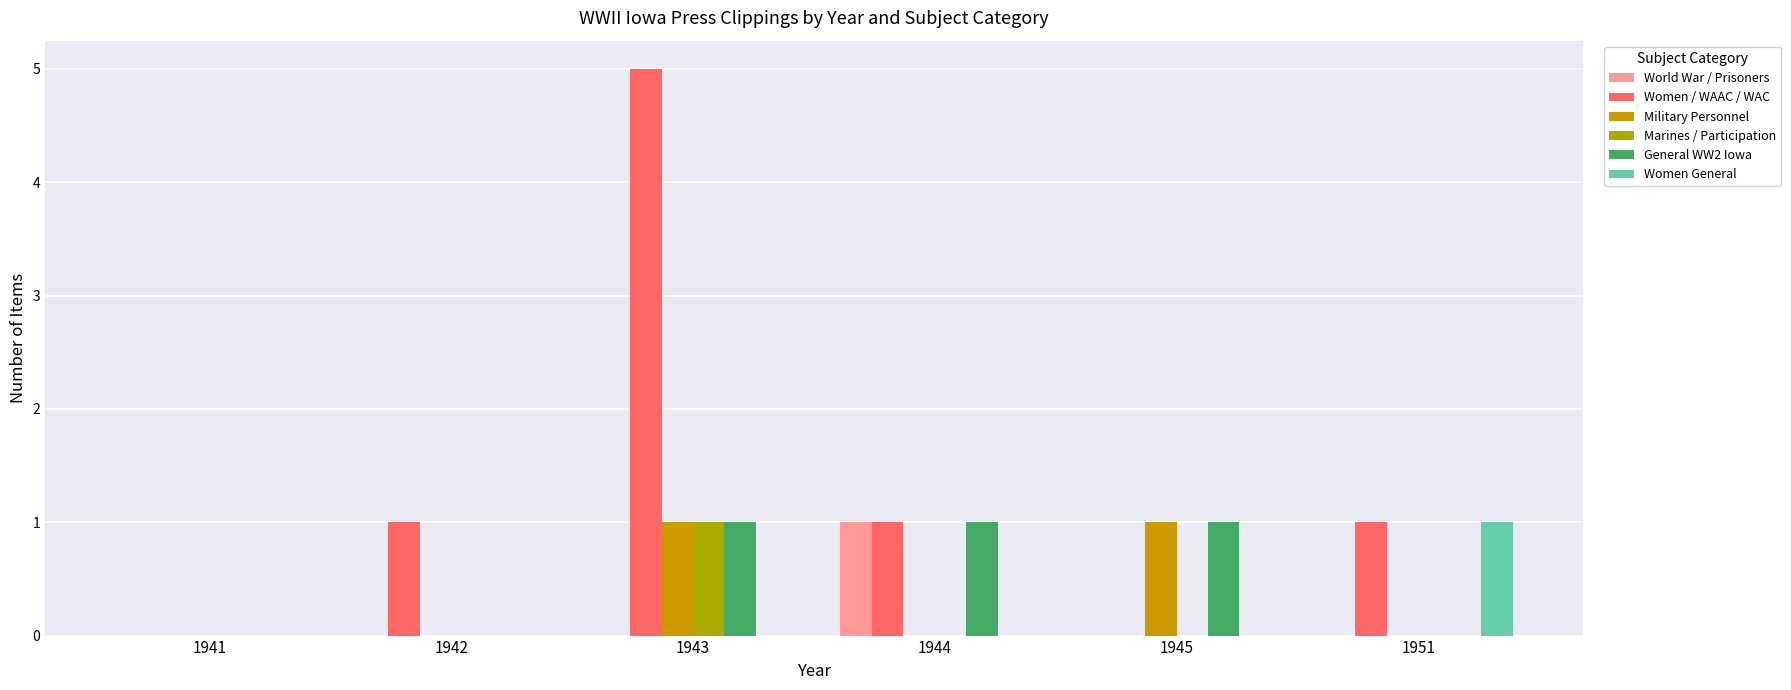

Are the bars grouped side by side (vs. stacked)?

Yes